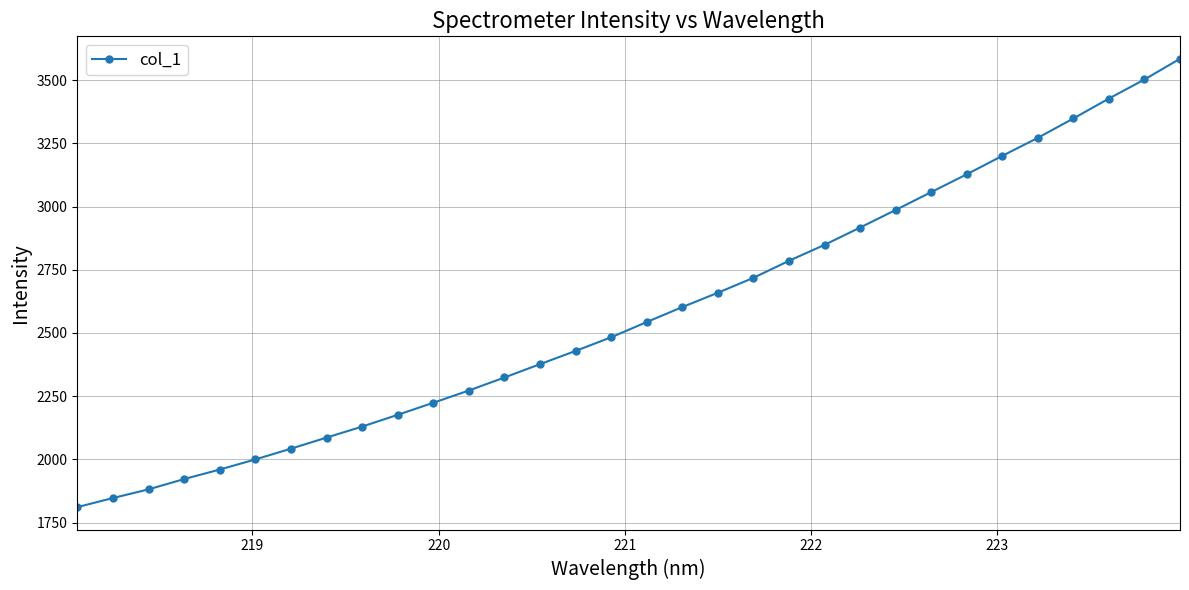

What is the value of the 21st point from the left?

2785.4